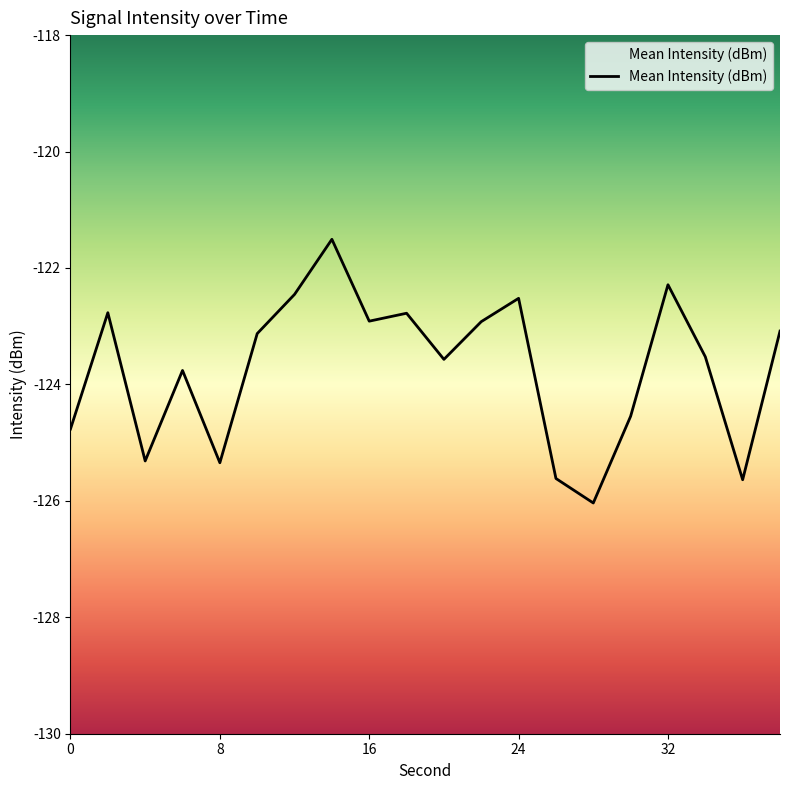

Reading left to right, transcribe all the data shown in this chart.

0=-124.8	2=-122.8	4=-125.3	6=-123.8	8=-125.3	10=-123.1	12=-122.5	14=-121.5	16=-122.9	18=-122.8	20=-123.6	22=-122.9	24=-122.5	26=-125.6	28=-126.0	30=-124.5	32=-122.3	34=-123.5	36=-125.6	38=-123.1